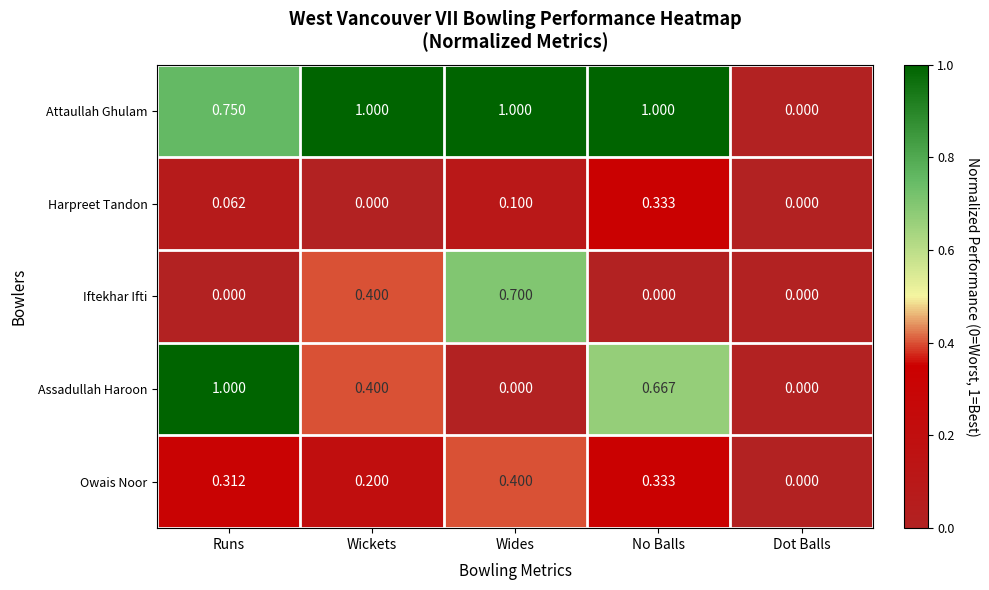

List the labels in order of Owais Noor value, smallest first.

Dot Balls, Wickets, Runs, No Balls, Wides